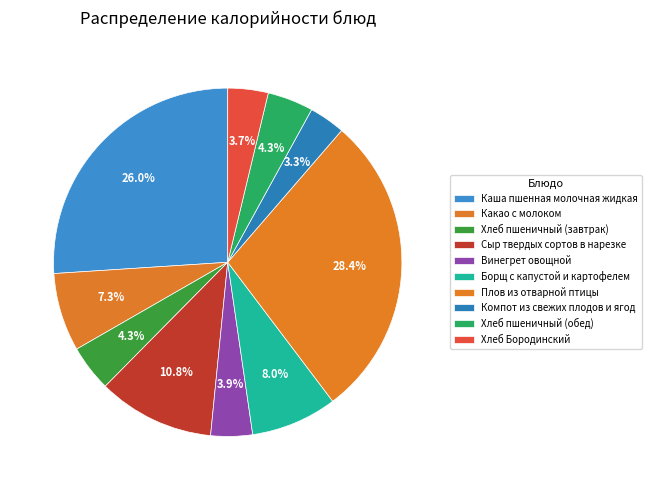

How many segments does this pie chart have?

10